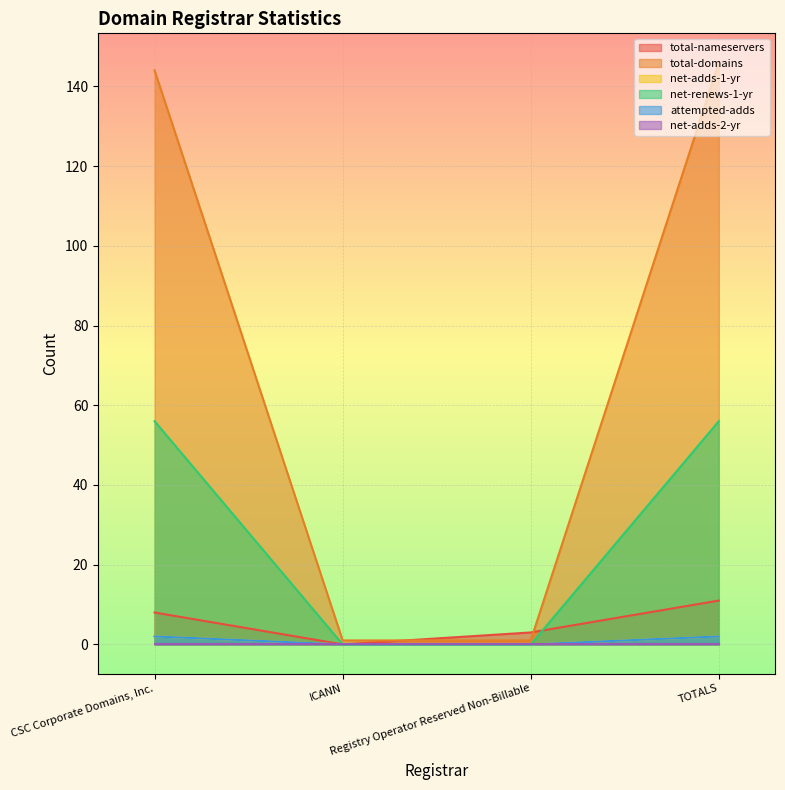

True or false: total-domains and attempted-adds intersect in this chart.

False